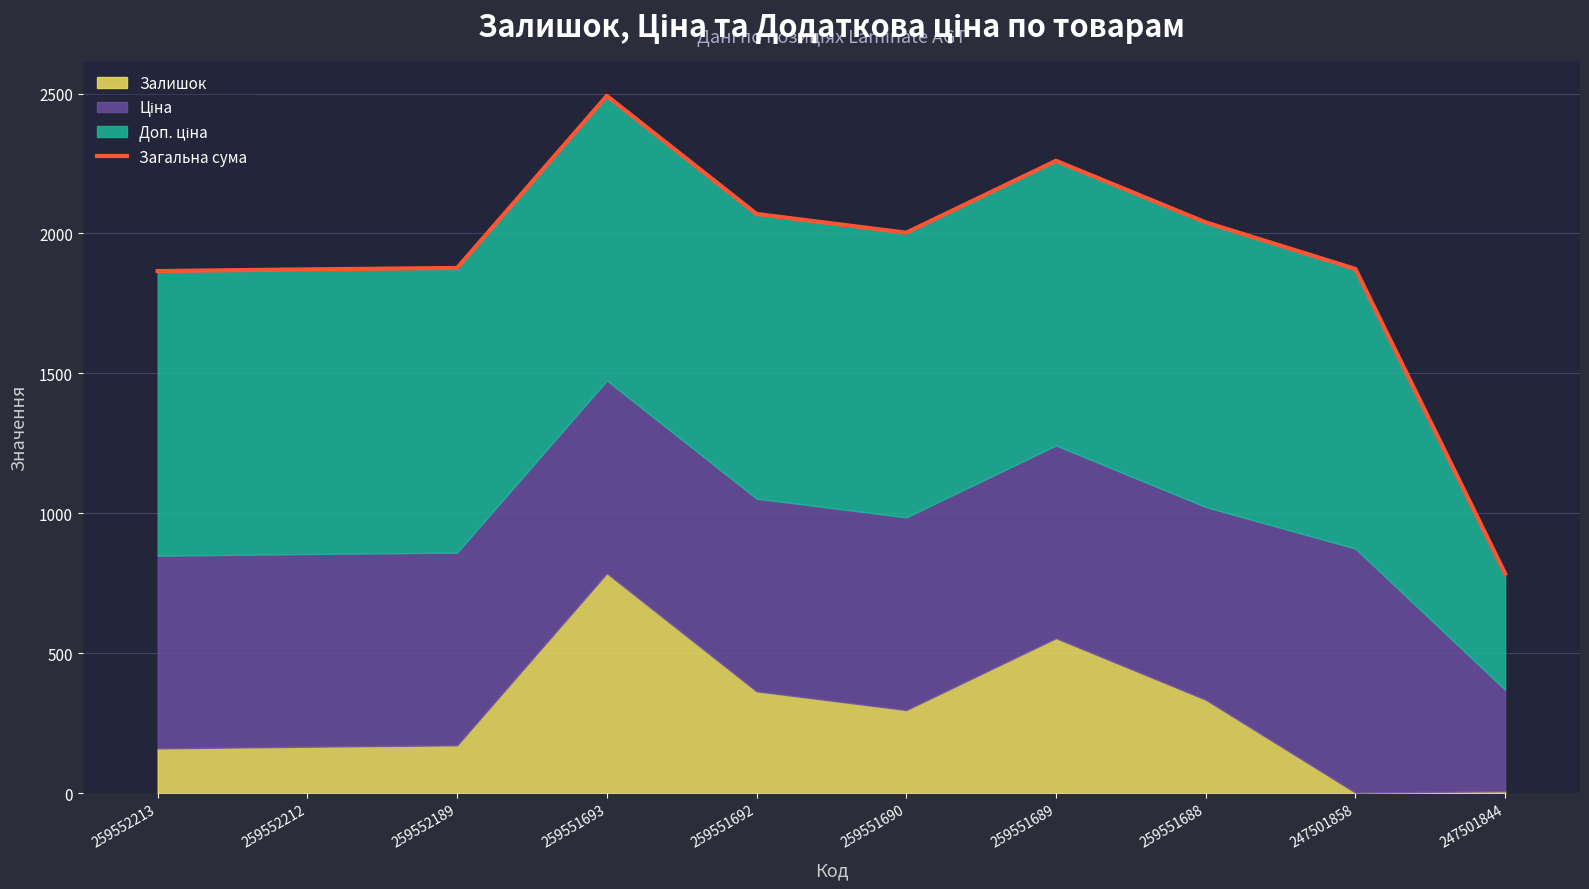

How many interior local peaks (higher than both neighbors) does the data have?

2